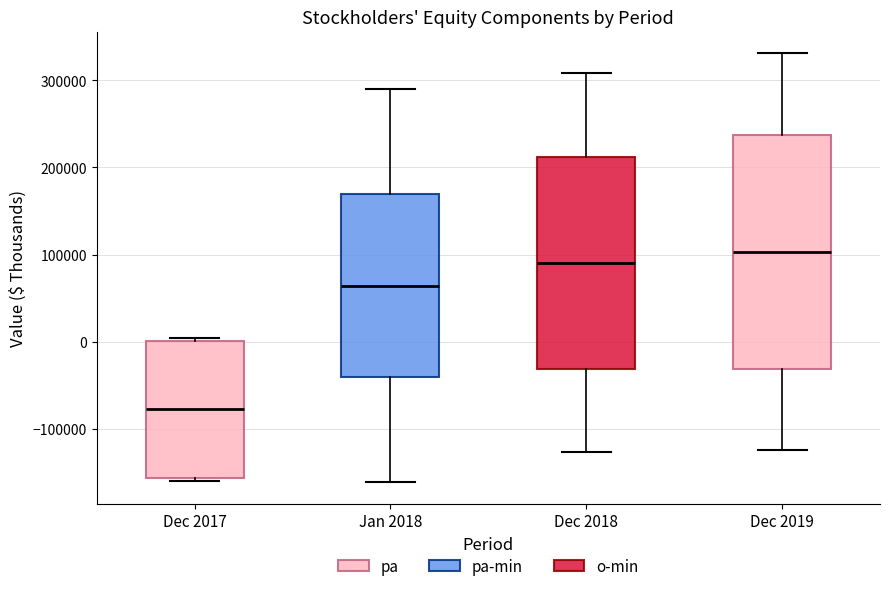

Reading left to right, read every box against the y-axis: the position of its median line, the range the box covers, and the ends of its whiskers. The values are not printed on the chart, so give them approximately, as read against the axis.

Dec 2017: median -80000, box -160000 to 0, whiskers -160000 (just below the box's lower edge) to 0 (just above the box's upper edge)
Jan 2018: median 60000, box -40000 to 170000, whiskers -160000 to 290000
Dec 2018: median 90000, box -30000 to 210000, whiskers -130000 to 310000
Dec 2019: median 100000, box -30000 to 240000, whiskers -120000 to 330000